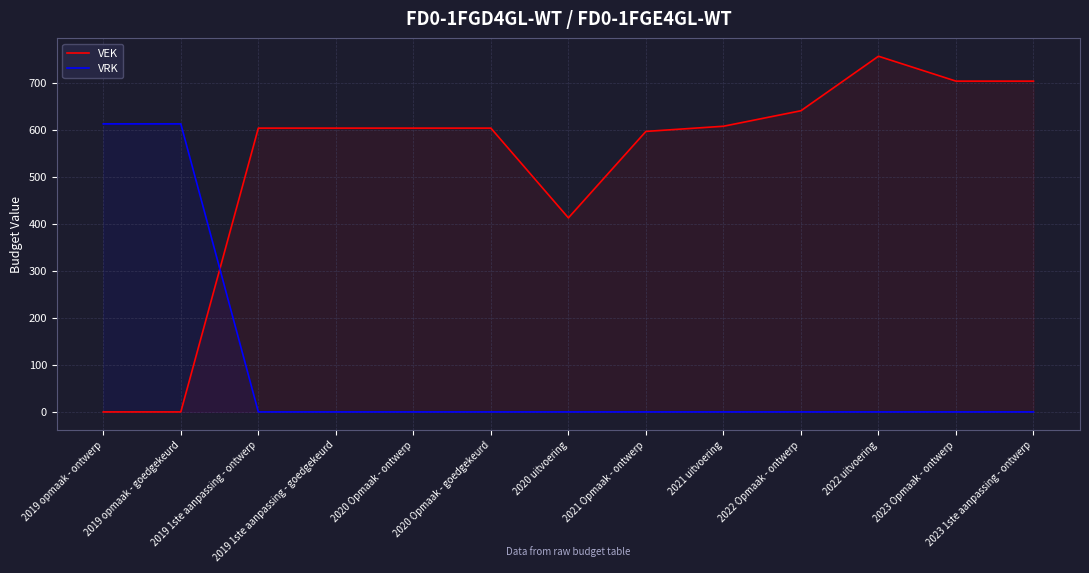

List the labels in order of VRK value, largest first.

2019 opmaak - ontwerp, 2019 opmaak - goedgekeurd, 2019 1ste aanpassing - ontwerp, 2019 1ste aanpassing - goedgekeurd, 2020 Opmaak - ontwerp, 2020 Opmaak - goedgekeurd, 2020 uitvoering, 2021 Opmaak - ontwerp, 2021 uitvoering, 2022 Opmaak - ontwerp, 2022 uitvoering, 2023 Opmaak - ontwerp, 2023 1ste aanpassing - ontwerp